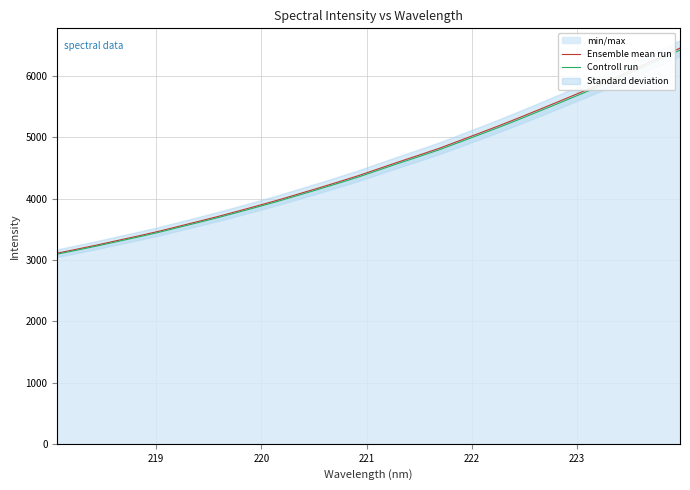

What is the minimum value for Controll run?

3095.1